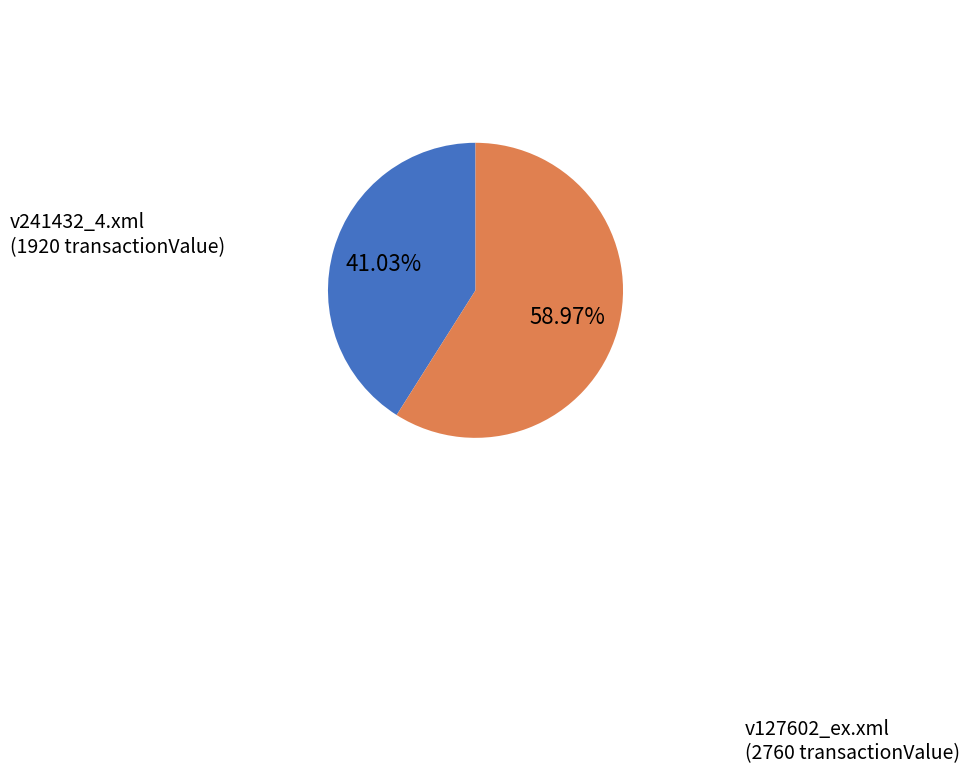

To the nearest percent, what is the average slice percentage?

50%